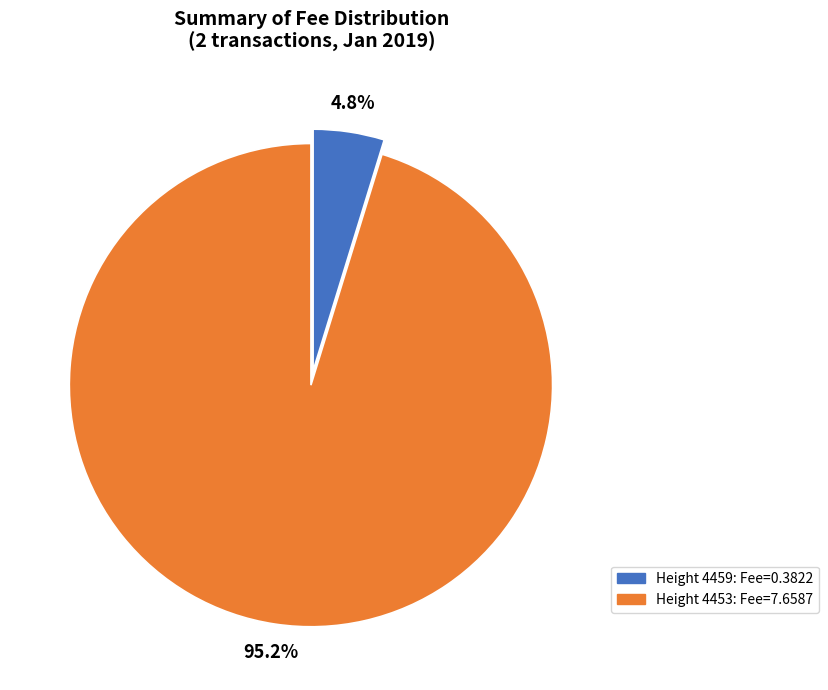

Is there a majority slice in this chart?

Yes